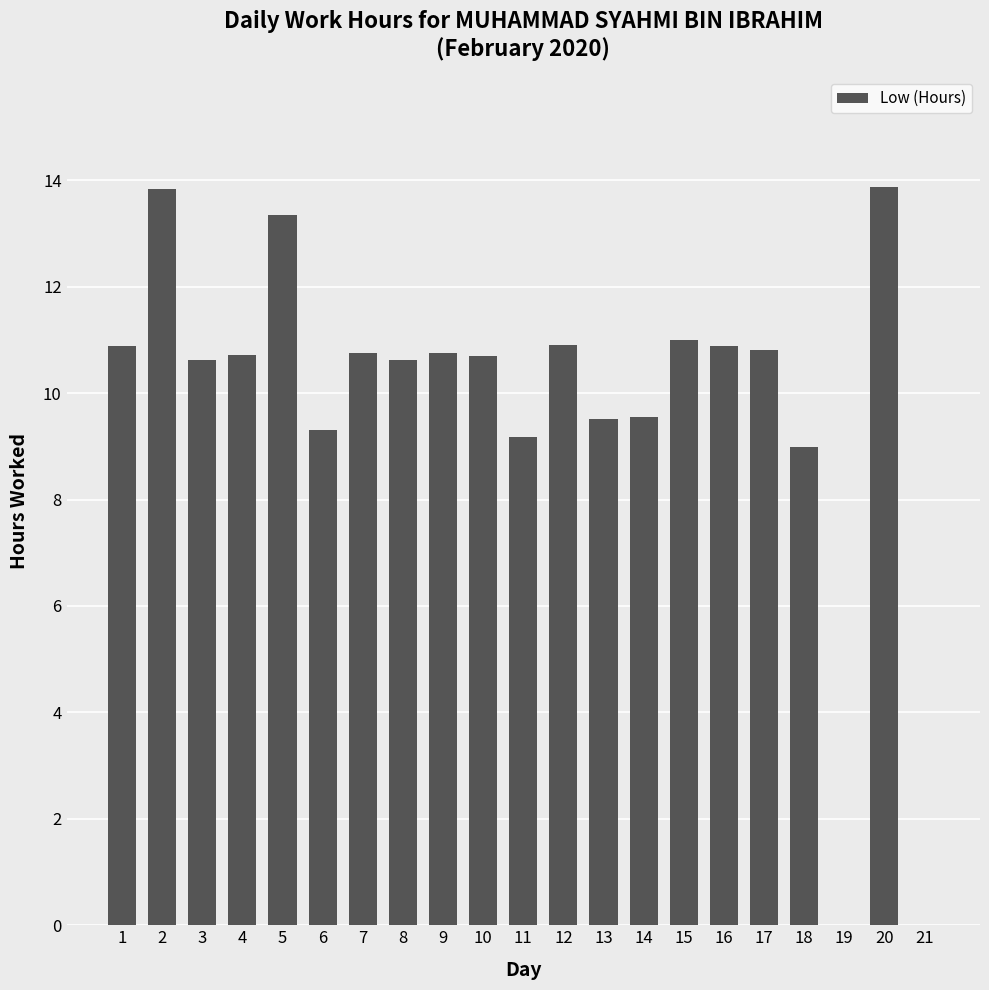

What is the average value?

9.8